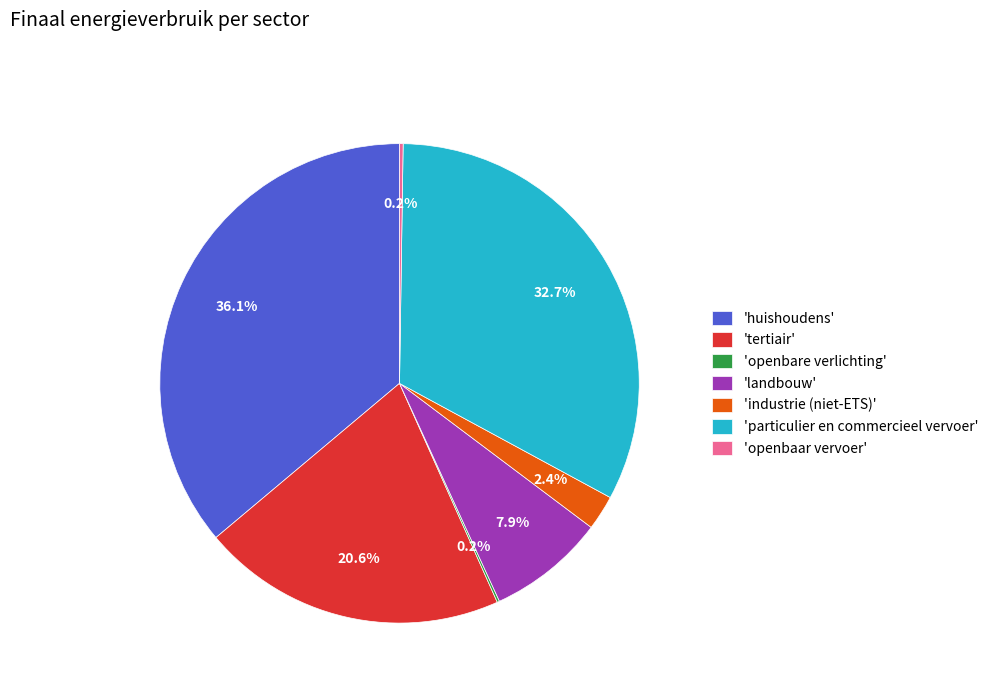

Combined, what portion of the pie is 'particulier en commercieel vervoer' and 'landbouw'?

40.6%